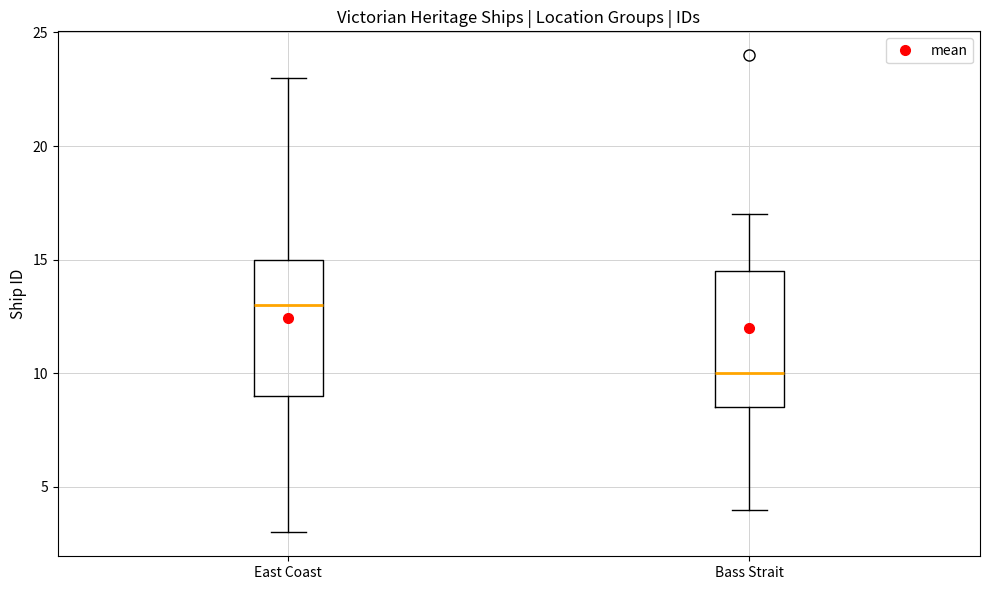

Which box has the highest median line?

East Coast